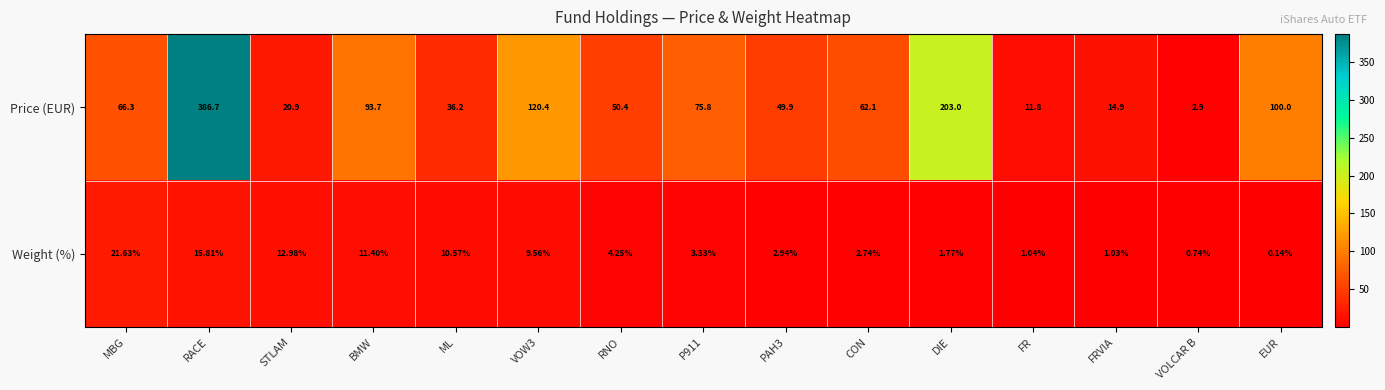

How many values in the Price (EUR) series exceed 62?

8